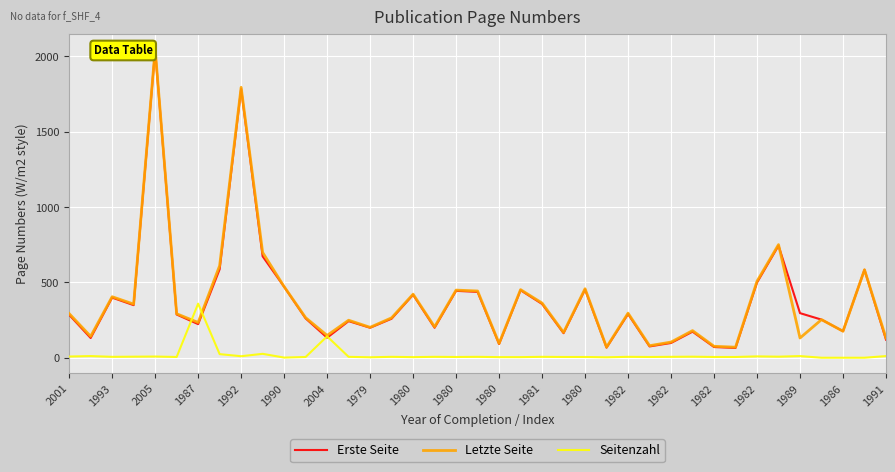

What is the maximum value shown in the chart?

2049